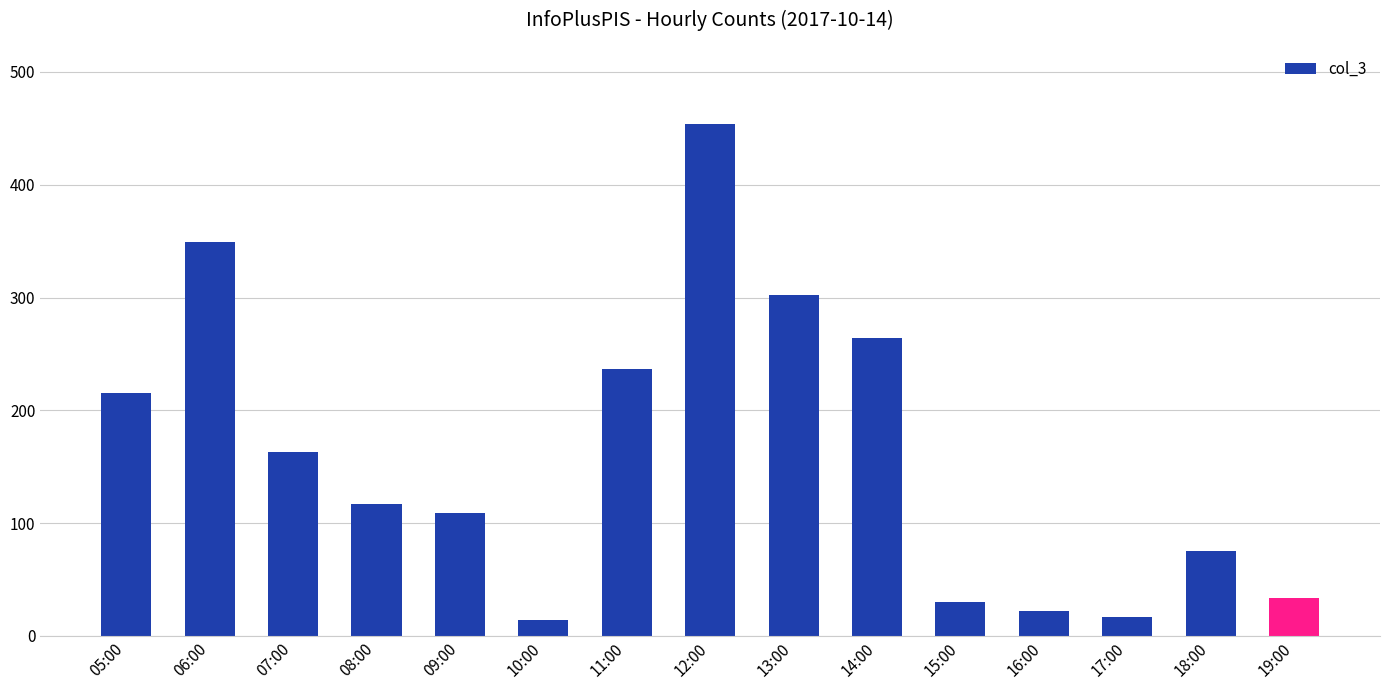

What is the value of the 6th bar from the left?

14